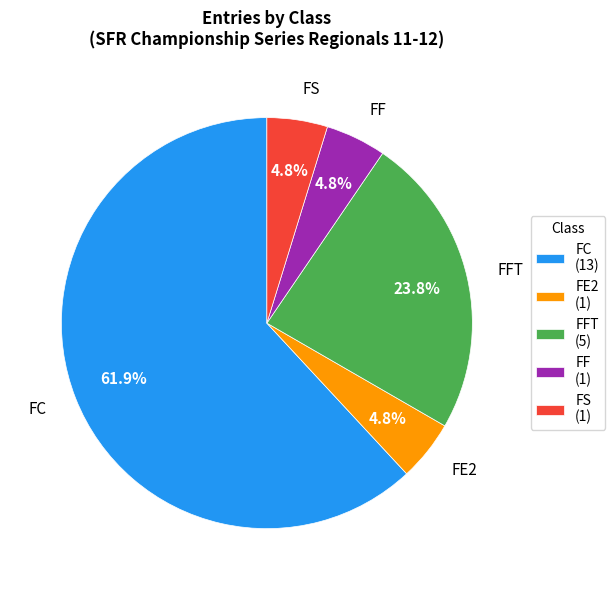

Which has a higher value, FC (13) or FFT (5)?

FC (13)